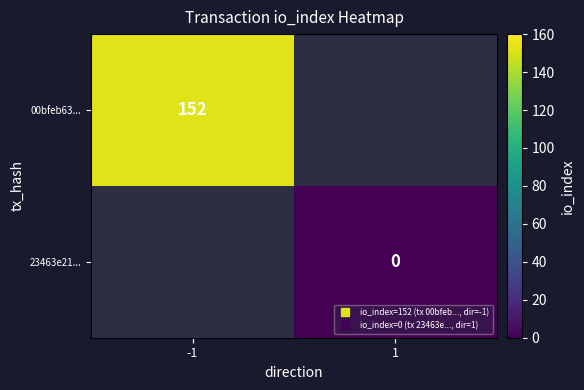

Where is 00bfeb63... nearest to the value 76?

-1